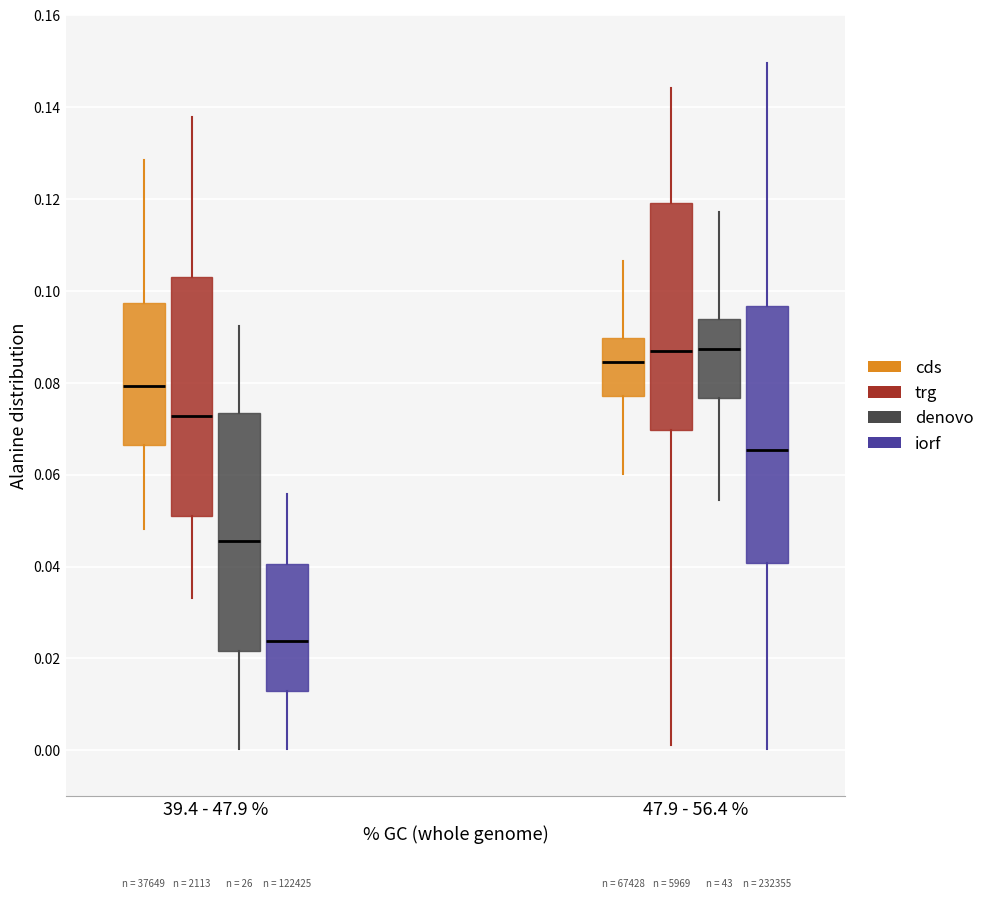

Which box has the lowest median line?

39.4 - 47.9 % (iorf)